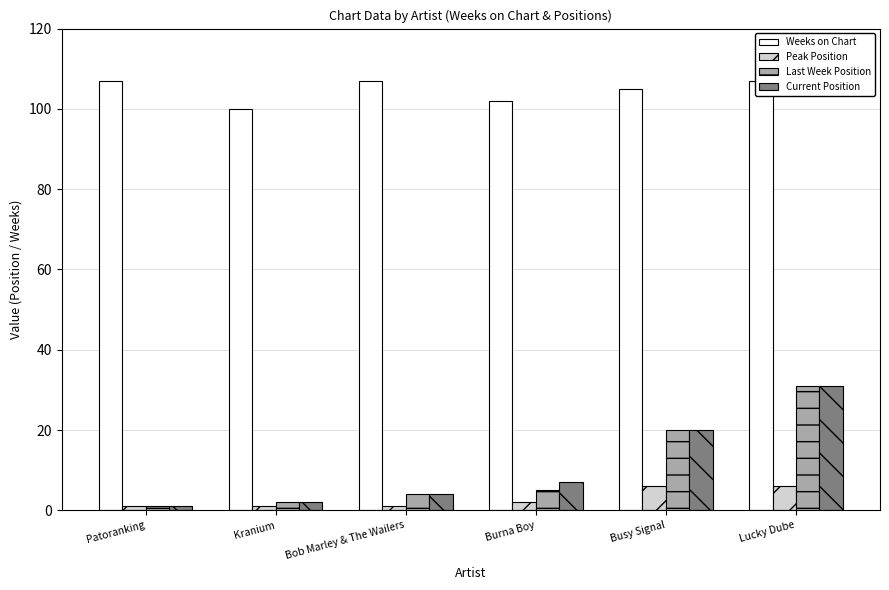

How many data points in Weeks on Chart are less than 107?

3